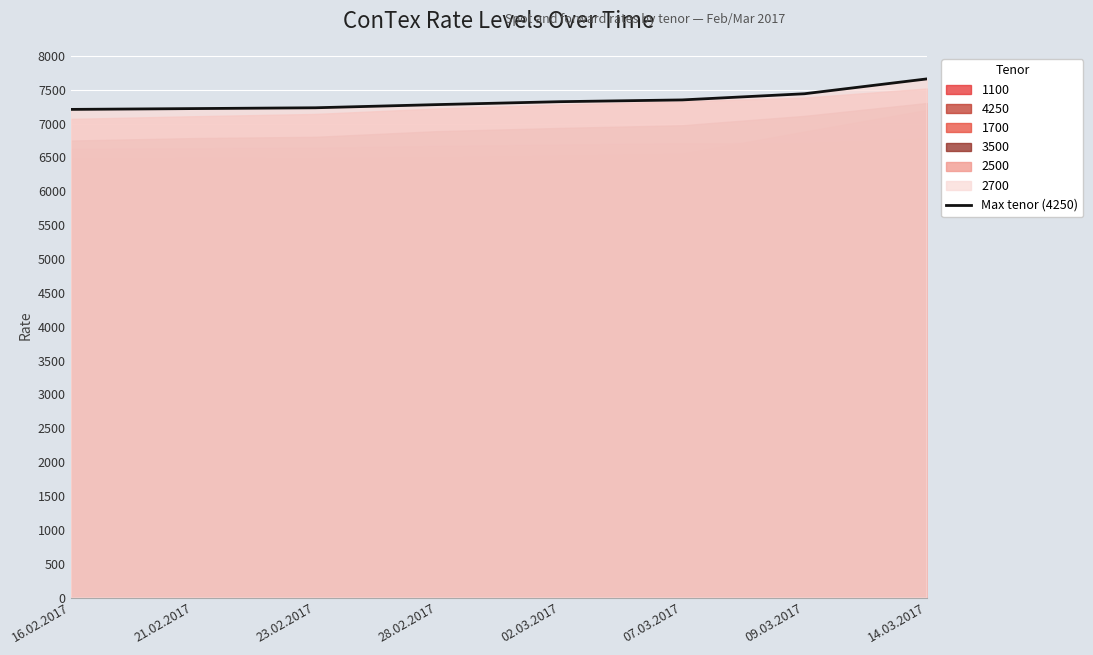

Rank the categories by value from highest to lowest.

14.03.2017, 09.03.2017, 07.03.2017, 02.03.2017, 28.02.2017, 23.02.2017, 21.02.2017, 16.02.2017